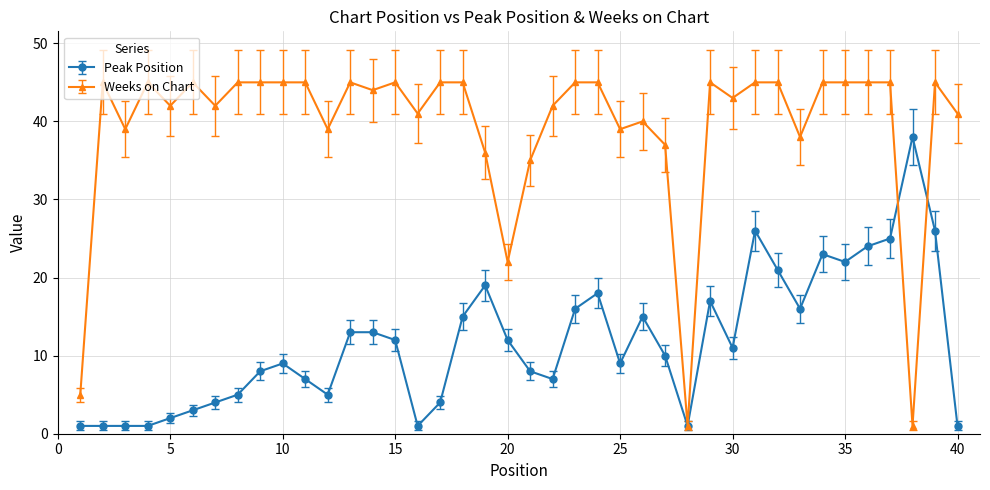

Which series has the widest spread of values?

Weeks on Chart